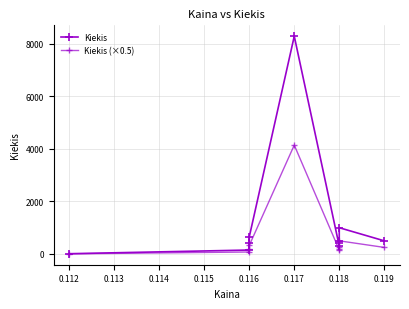

In Kiekis (×0.5), how many points are lower than both neighbors (excluding endpoints)?

1